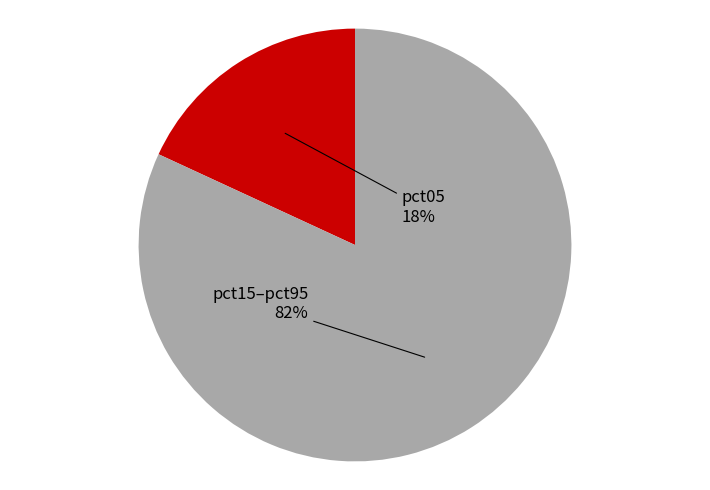

Combined, do pct05 and pct15–pct95 account for over 50%?

Yes